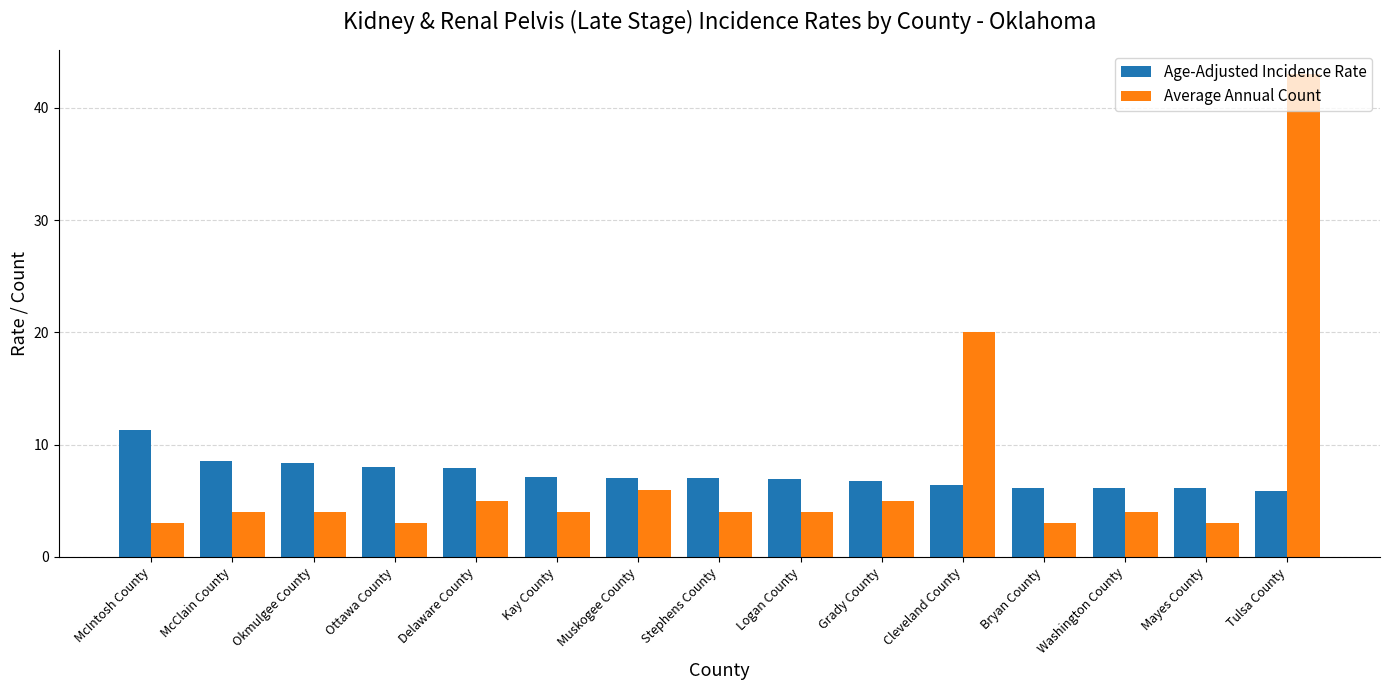

Count the number of data series in this chart.

2